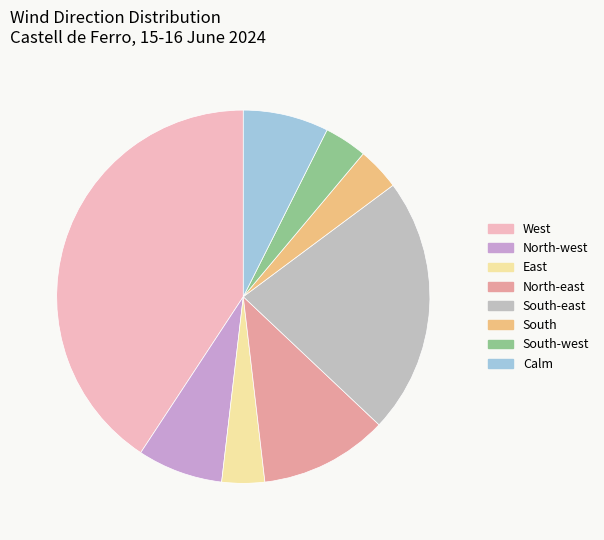

How many slices are in this pie chart?

8